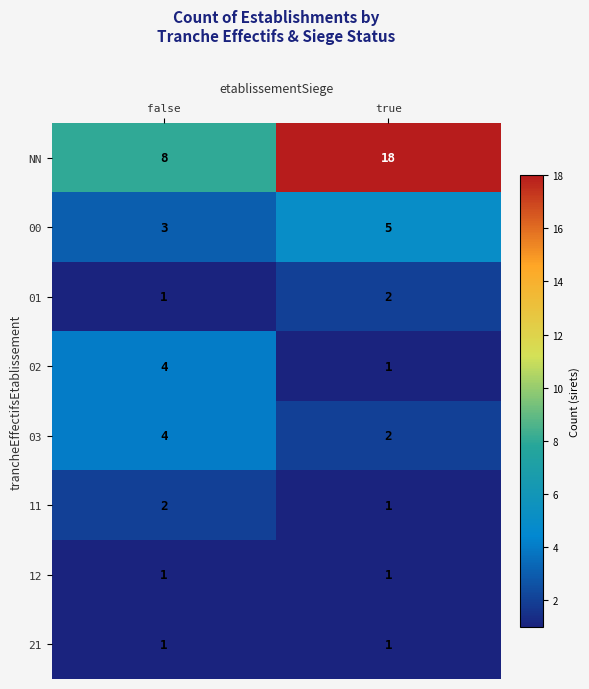

True or false: 02 has a value of 2 at true.

False